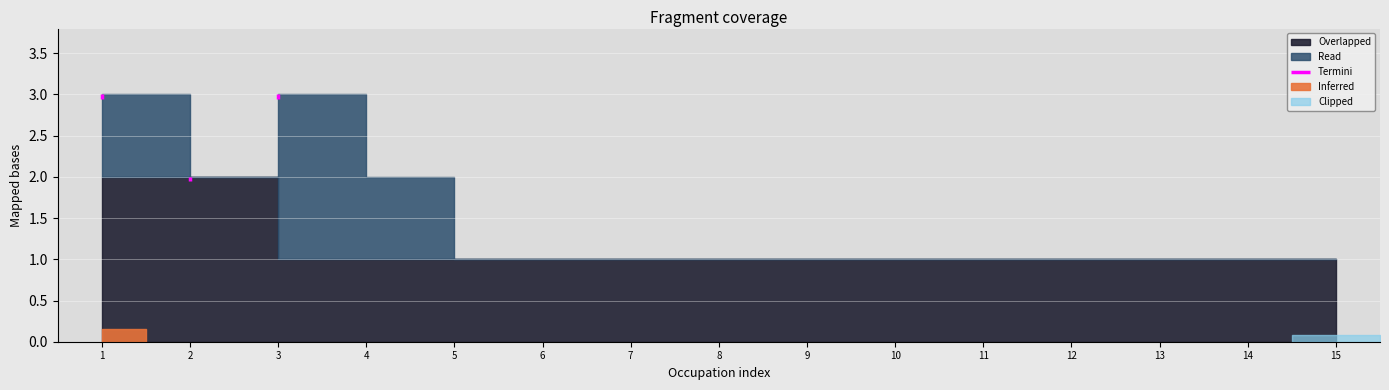

What is the approximate value at 1?

3.0